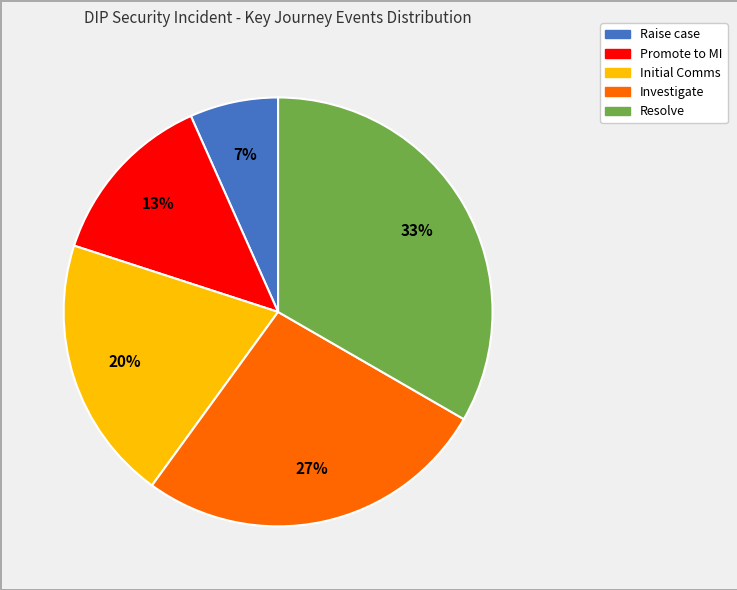

The Raise case slice represents 7% of the pie. True or false?

True